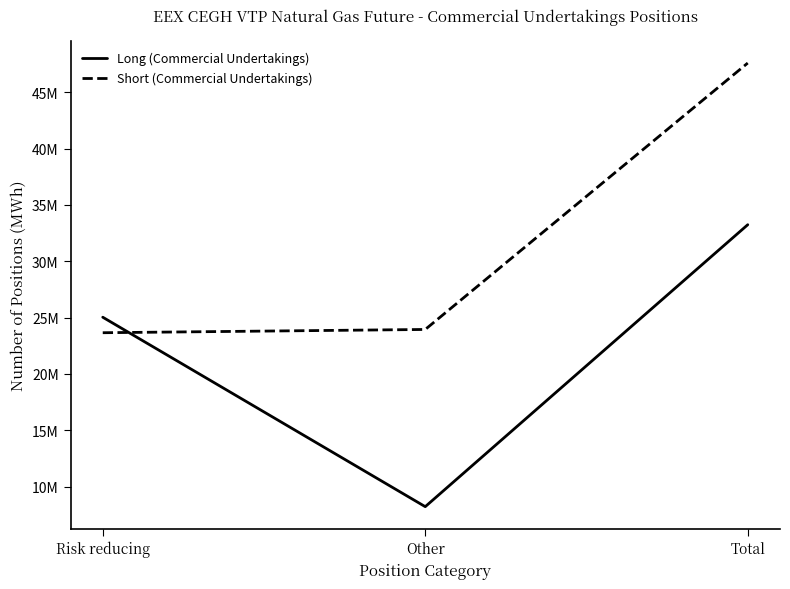

Between Other and Risk reducing, which is larger?

Risk reducing